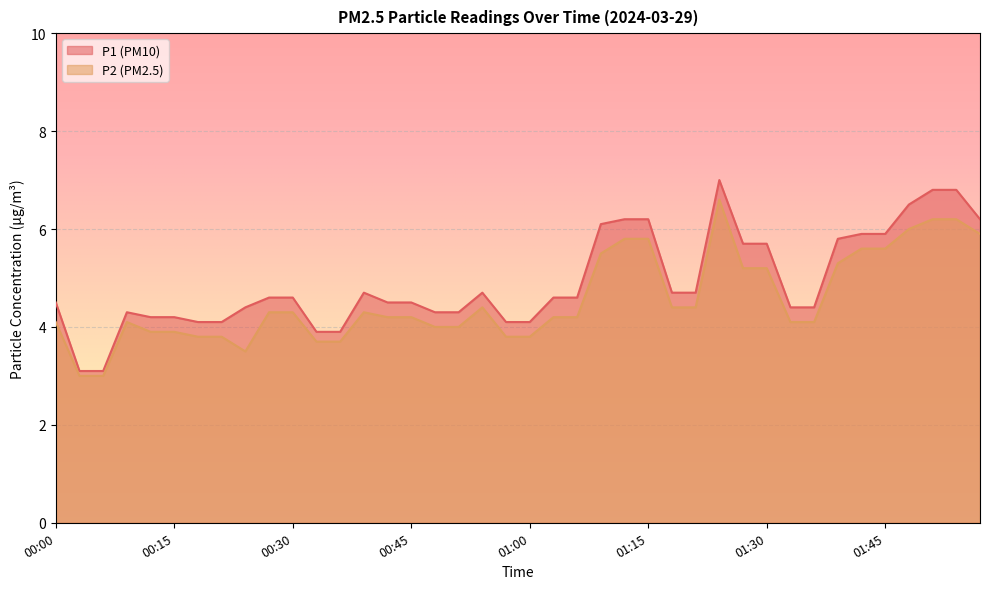

Where is P1 nearest to the value 5?

00:39